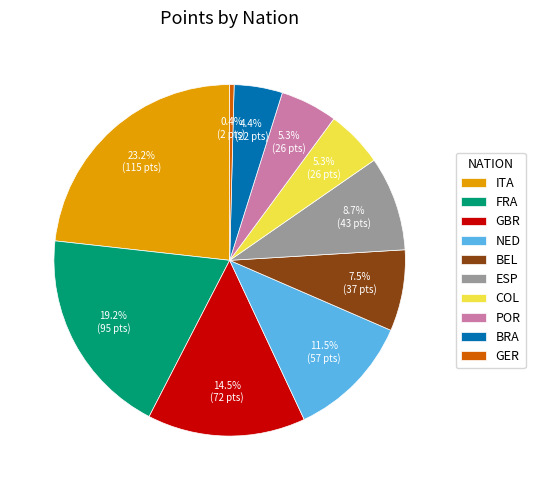

What is the ratio of the value at BEL to the value at GER?

18.5